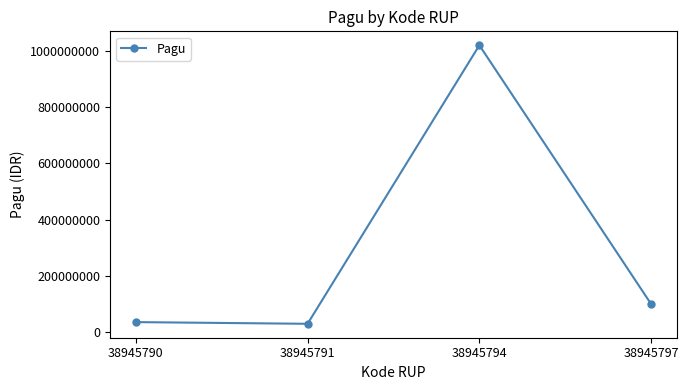

The value at 38945790 is 36000000. True or false?

True